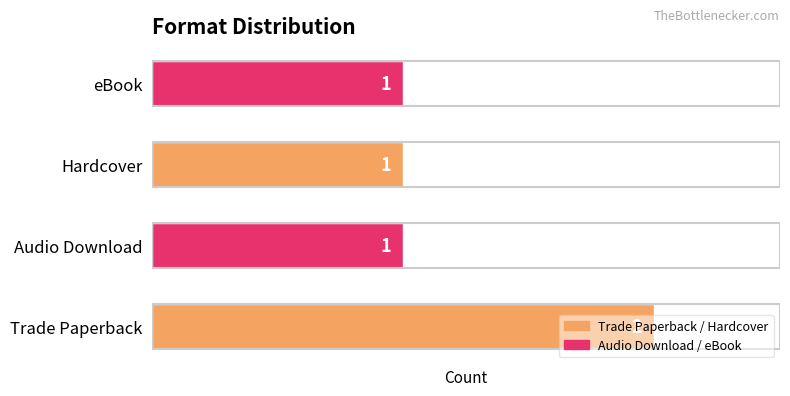

How many bars are there in total?

4